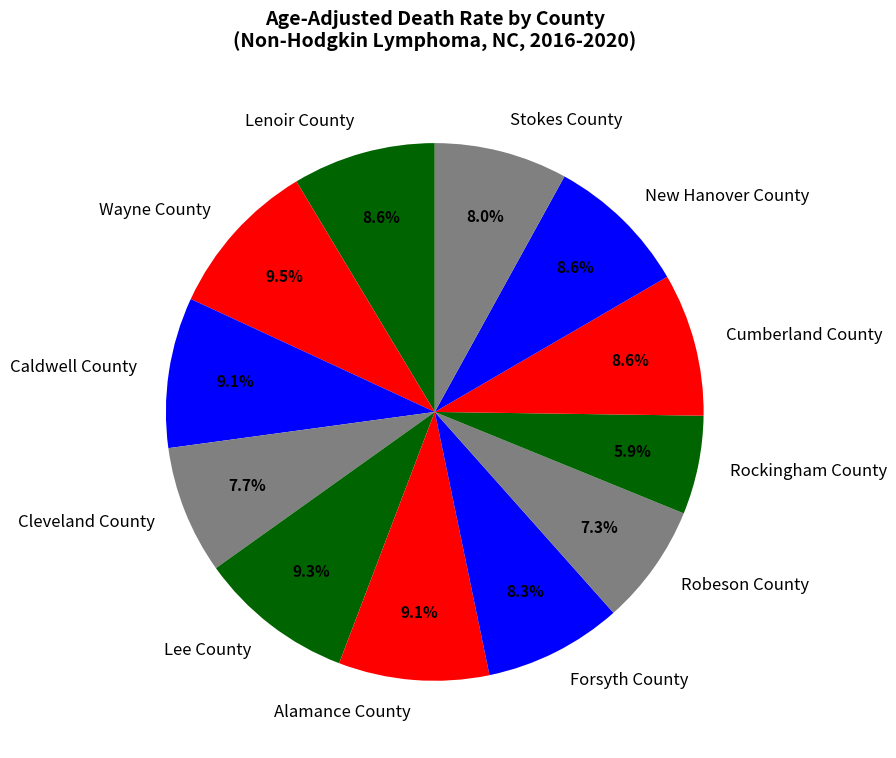

Is the sum of Cleveland County and Caldwell County greater than half?

No